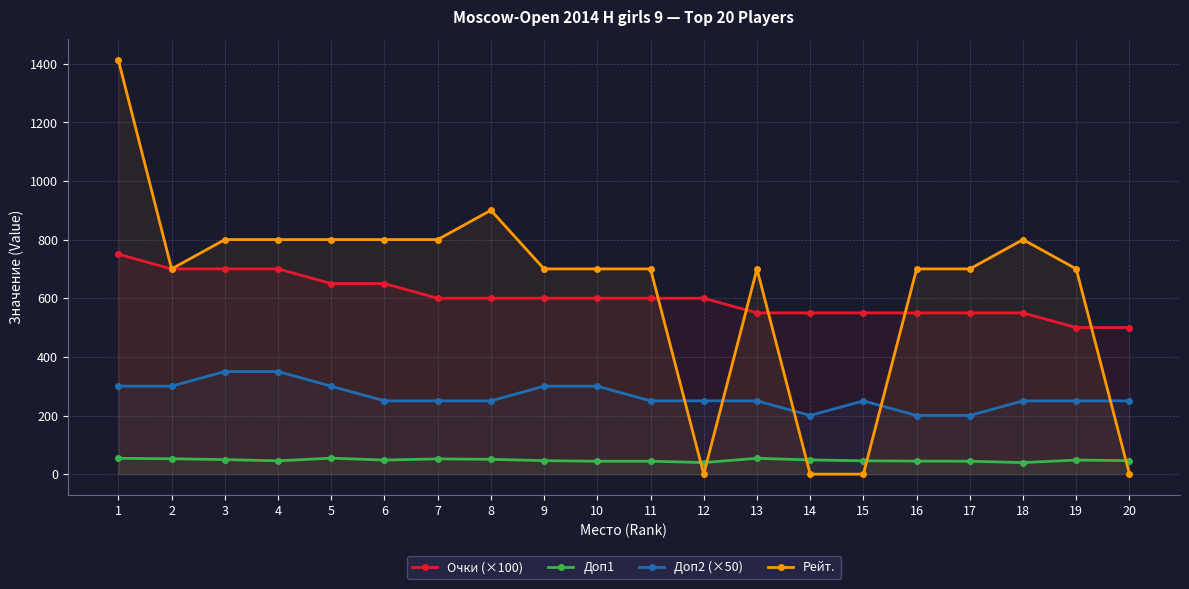

Is the value of Очки (×100) at 18 greater than the value of Доп2 (×50) at 12?

Yes